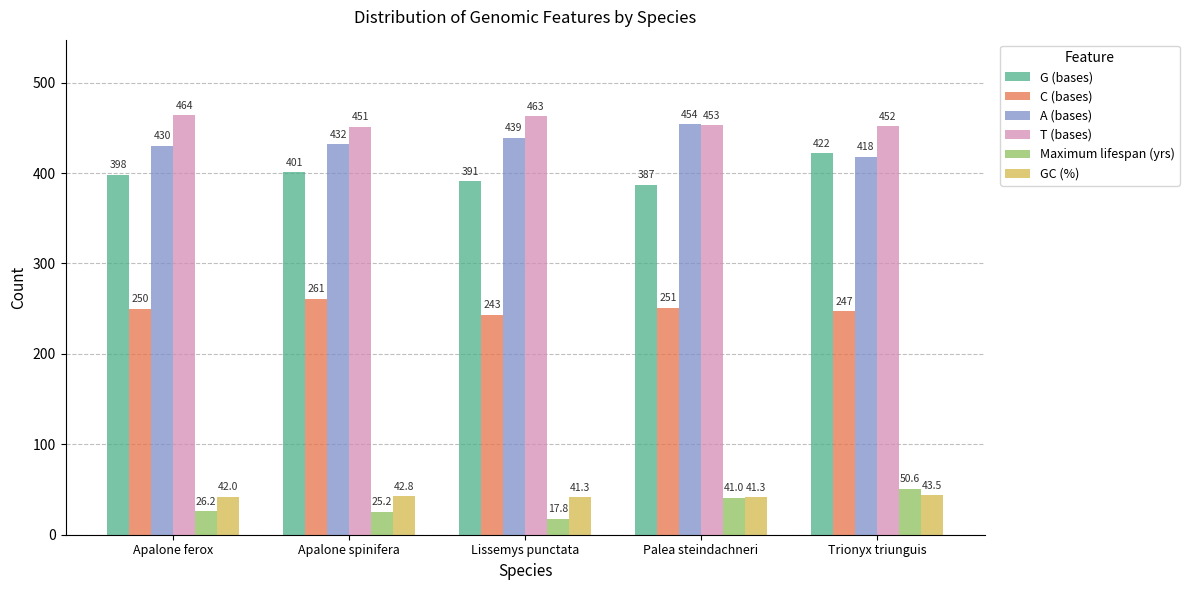

What is the label of the 3rd bar from the right?

Lissemys punctata